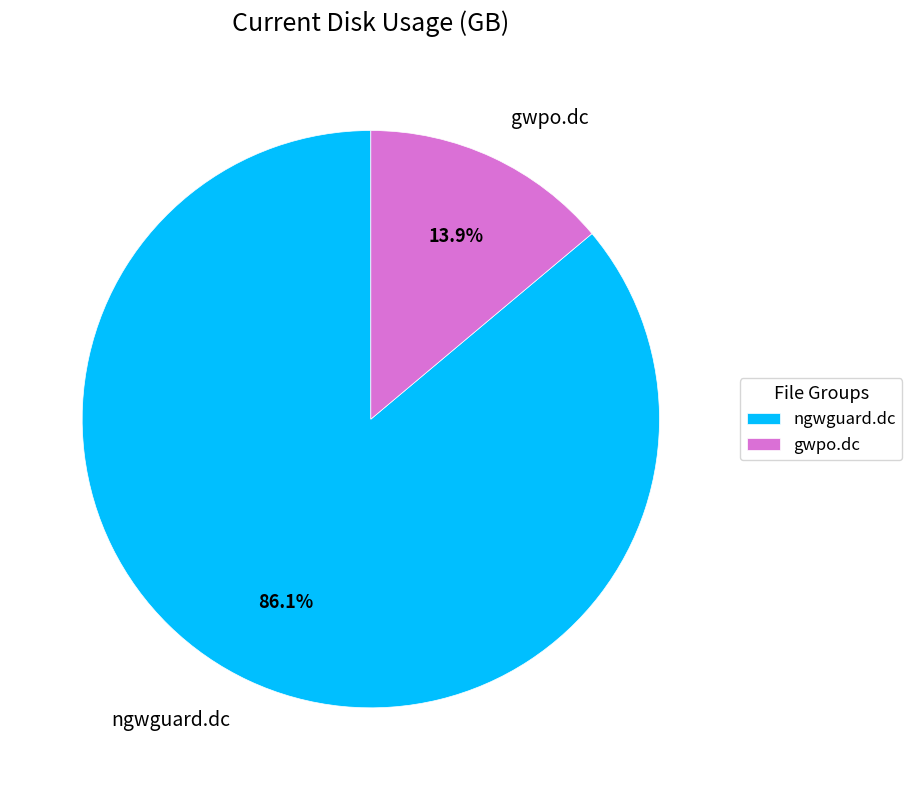

What portion of the pie excludes gwpo.dc?

86.1%